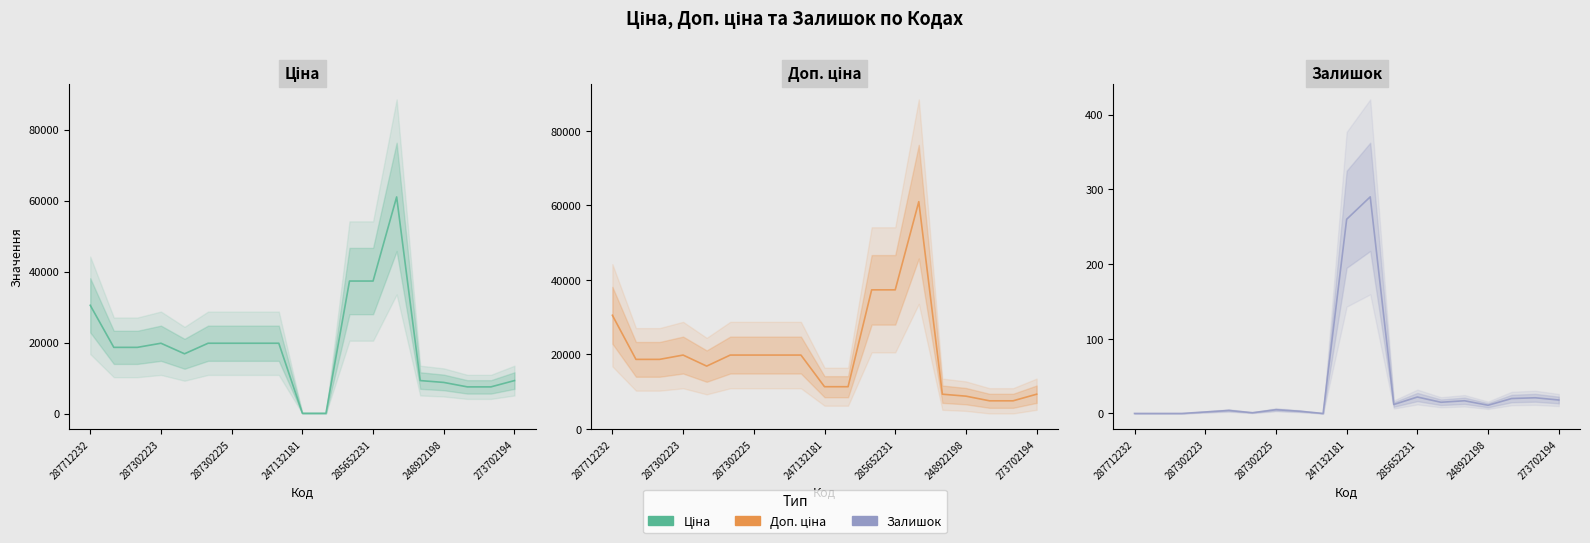

True or false: Доп. ціна has more than 2 interior local peaks.

False